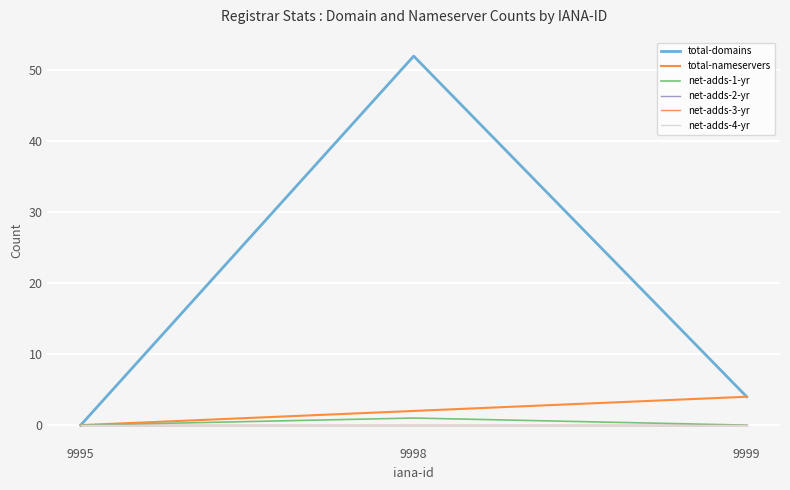

At which label is net-adds-4-yr closest to 0?

9995